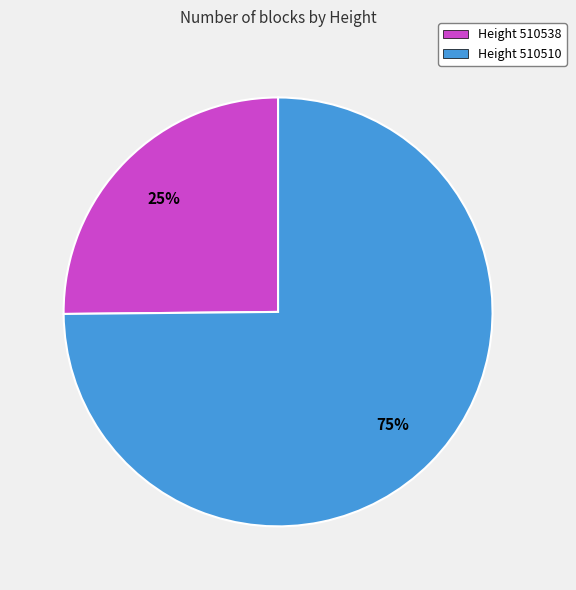

Is it true that Height 510538 is 10% of the pie?

False